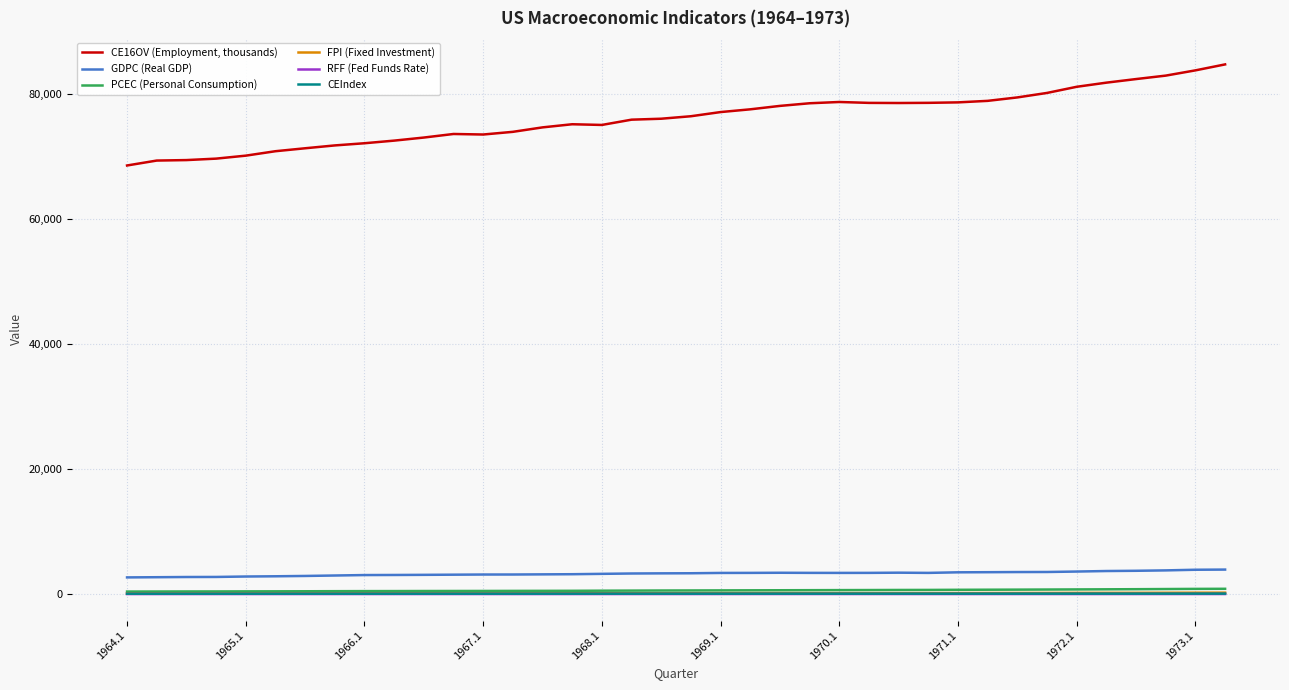

Count the number of categories in the chart.

38